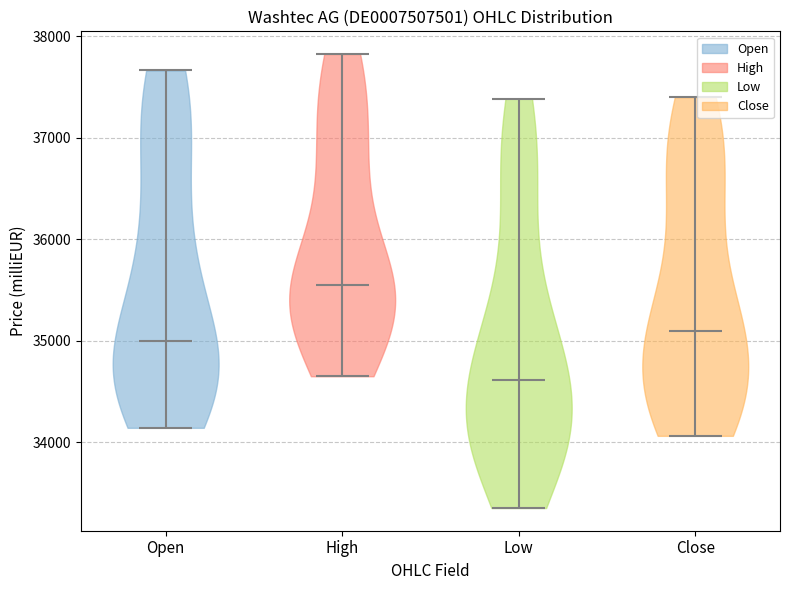

What is the lowest point the violin for High reaches on the y-axis? The values are not printed on the chart, so give them approximately, as read against the axis.

34700